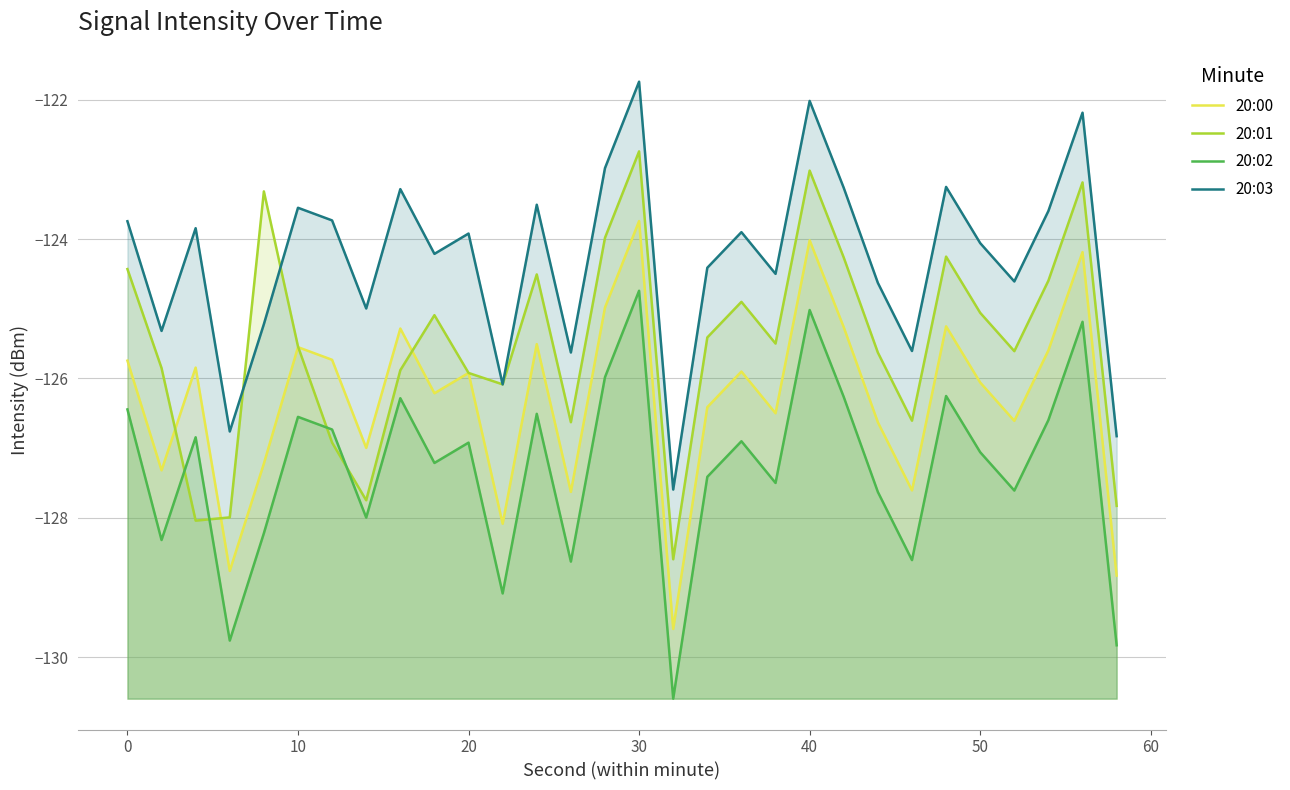

True or false: 20:00 and 20:02 cross at least once.

False